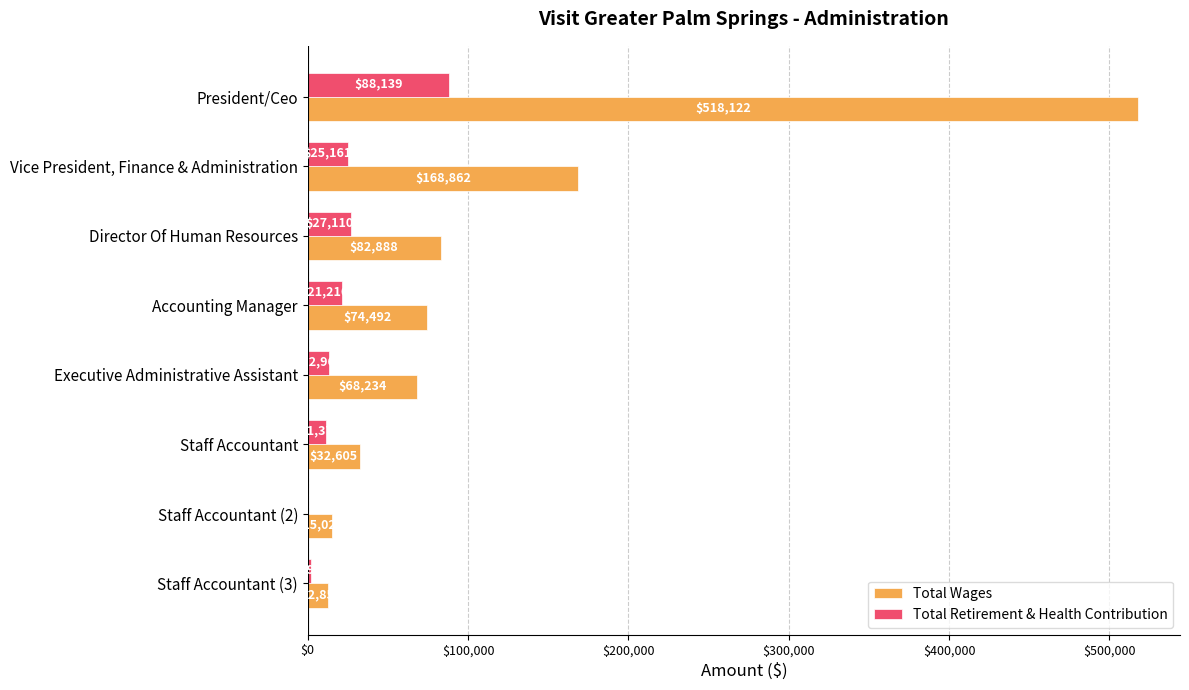

Which series has the largest total across all categories?

Total Wages